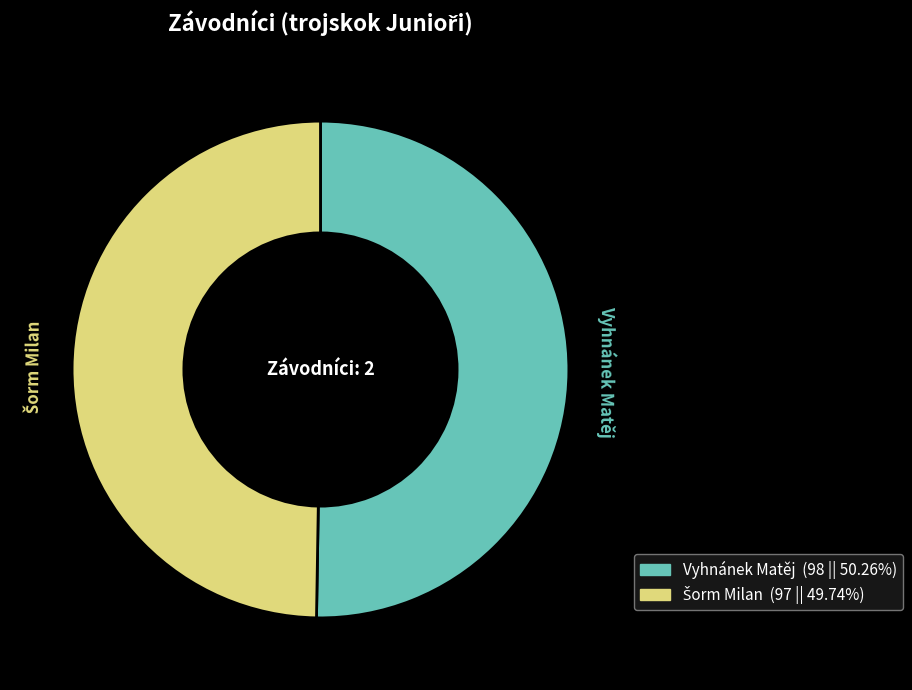

Which slice is the largest?

Vyhnánek Matěj